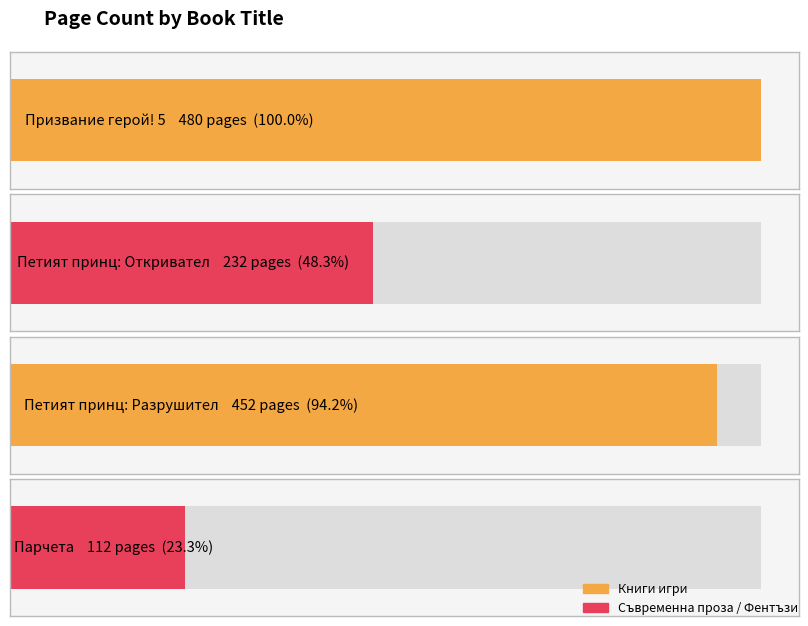

How many bars are there in total?

4